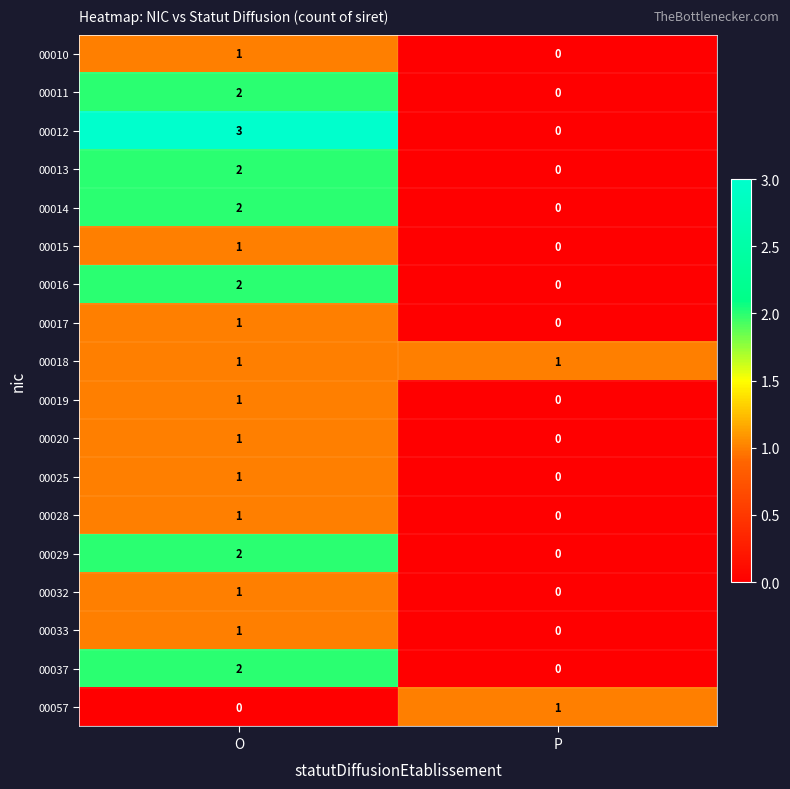

Is it true that 00014 equals 0 at P?

True